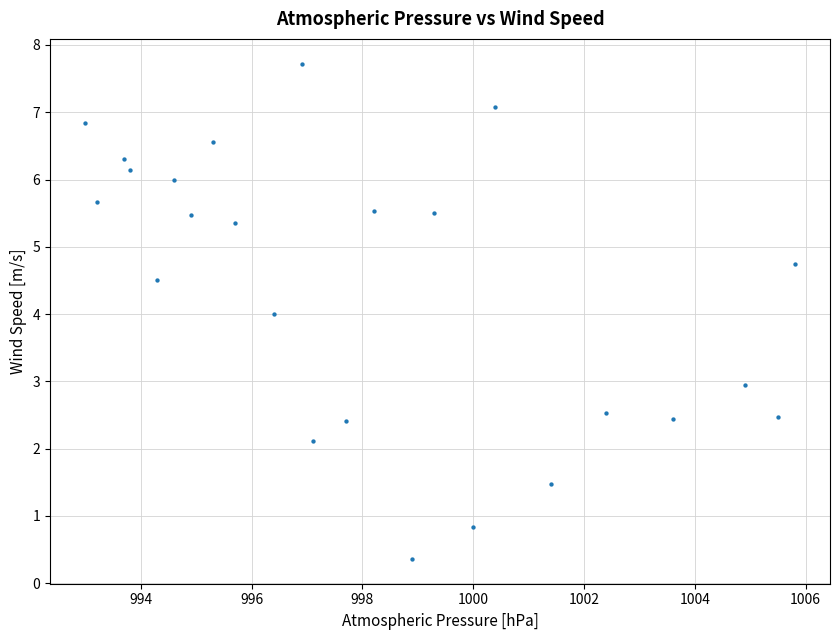

What is the range of Y values (max minus min)?

7.4